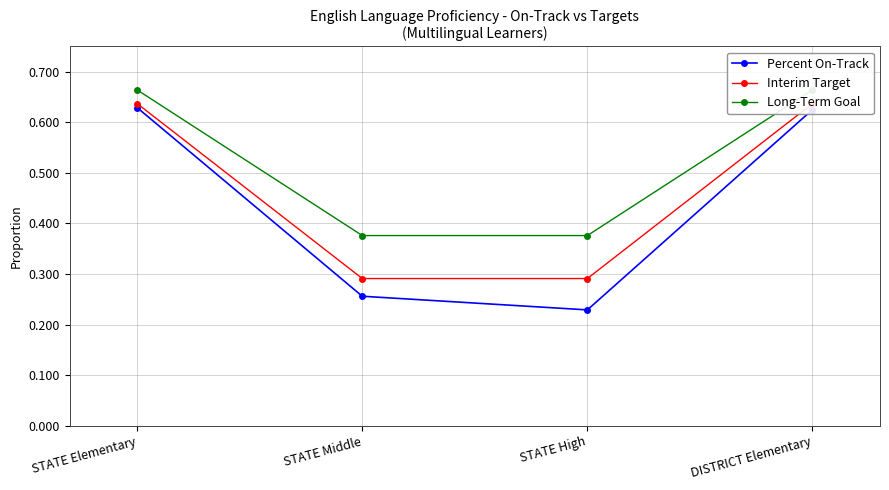

At how many categories does at least one series exceed 0?

4